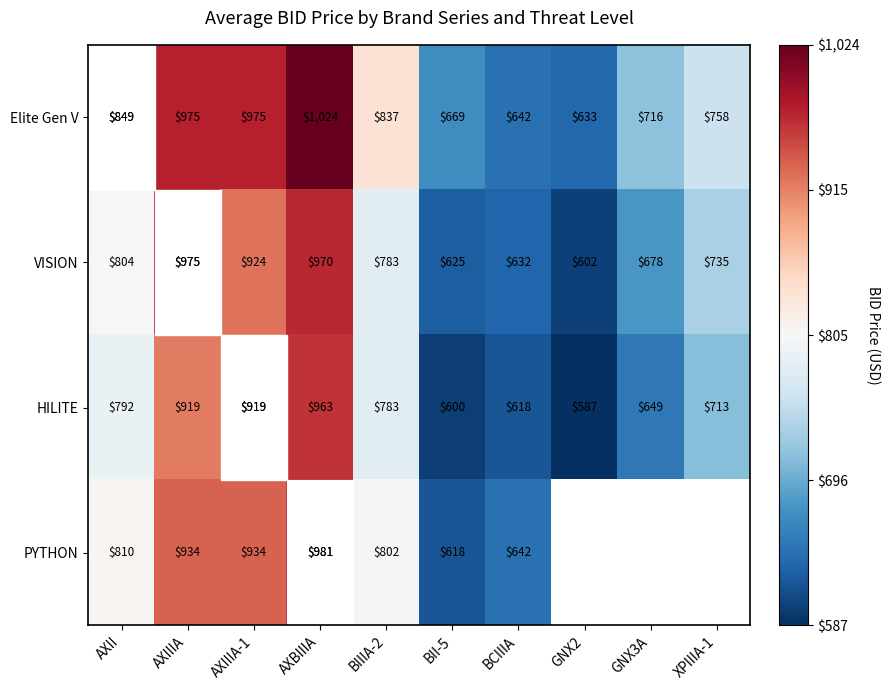

Is the value of HILITE at BII-5 greater than the value of VISION at AXIIIA?

No